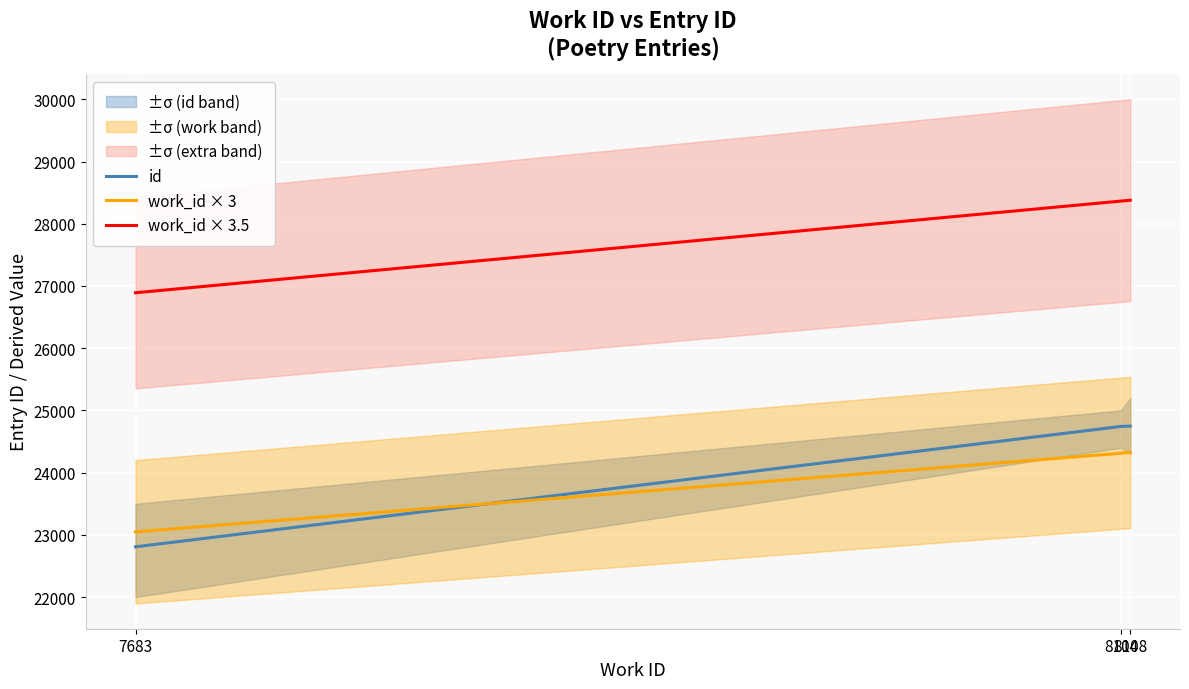

What is the sum of the id values at 8104 and 8108?

49490.0